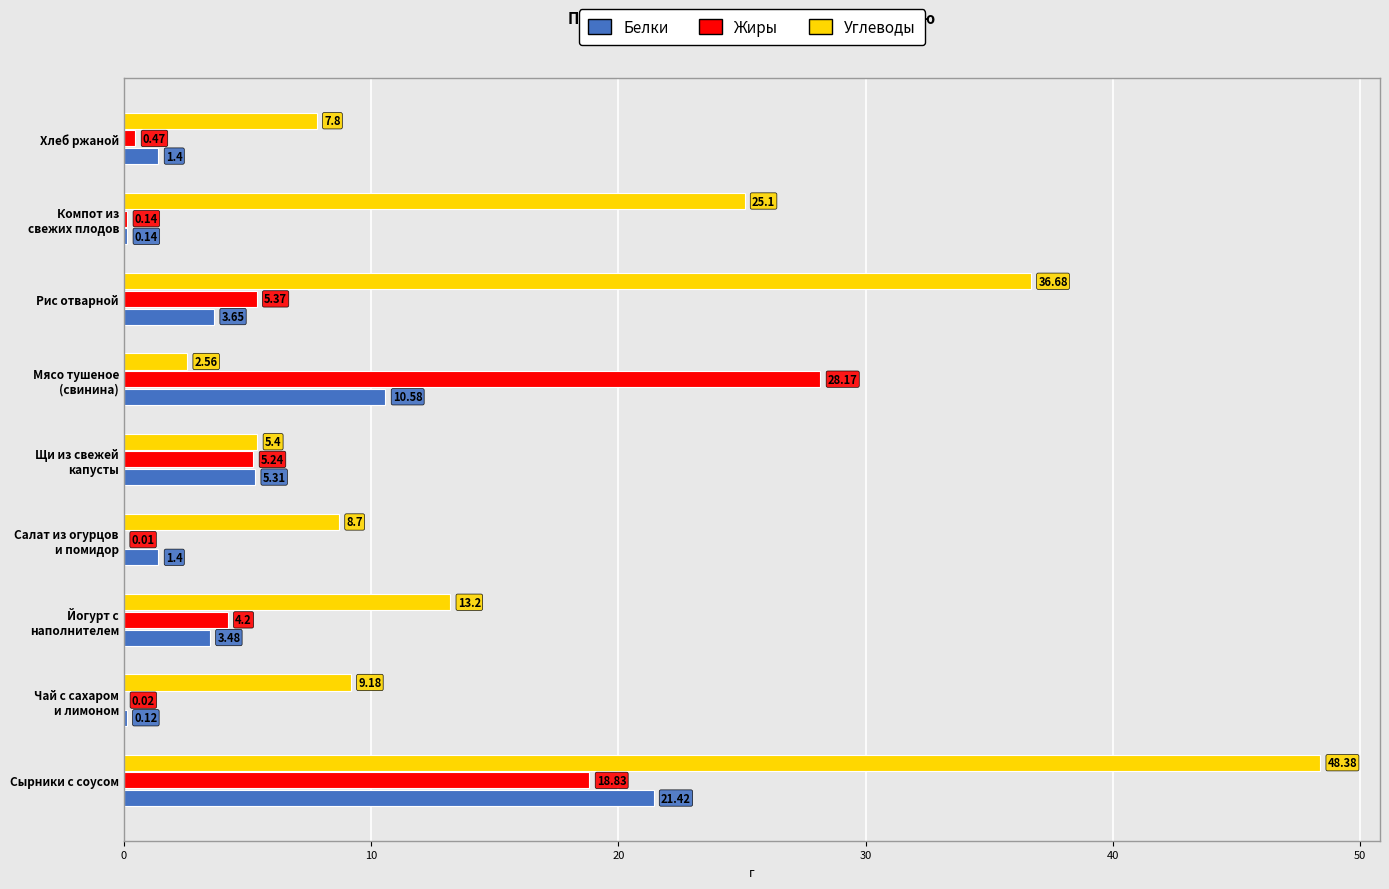

What is the sum of all Жиры values?

62.5